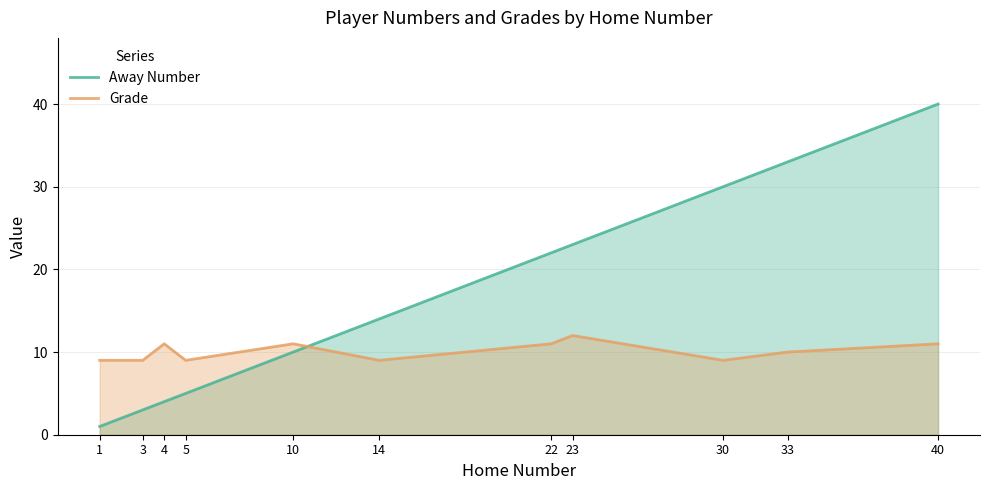

How many intersections are there between Away Number and Grade?

1